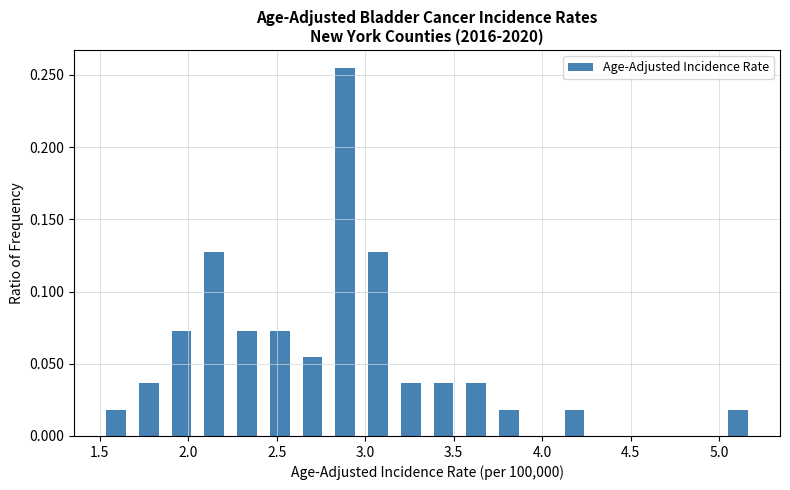

Around what value on the x-axis is the tallest bar? Give the approximate position of its centre, as read against the axis.

2.90